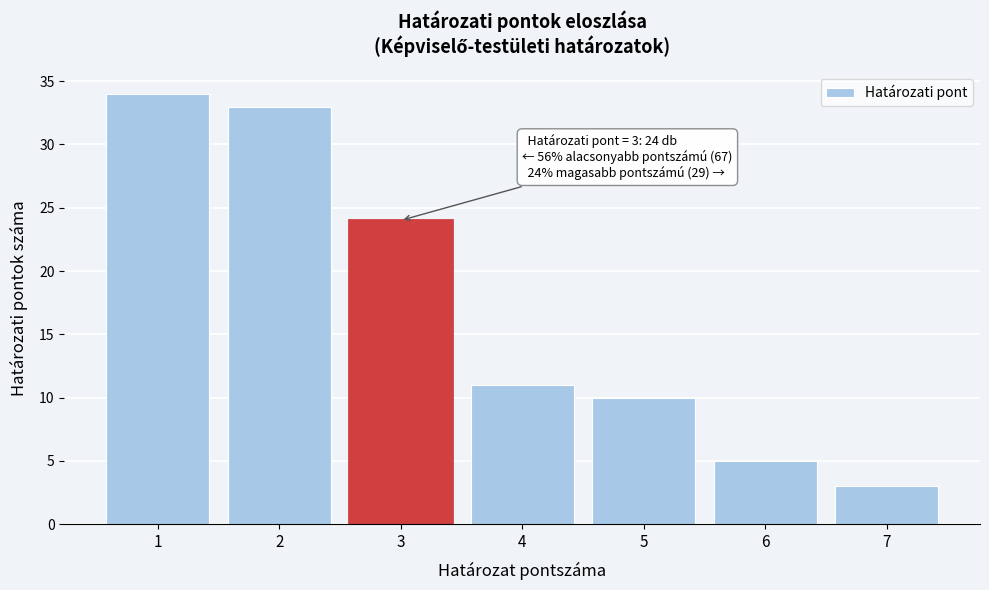

Reading left to right, list all the values displayed in this chart.

1=34	2=33	3=24	4=11	5=10	6=5	7=3